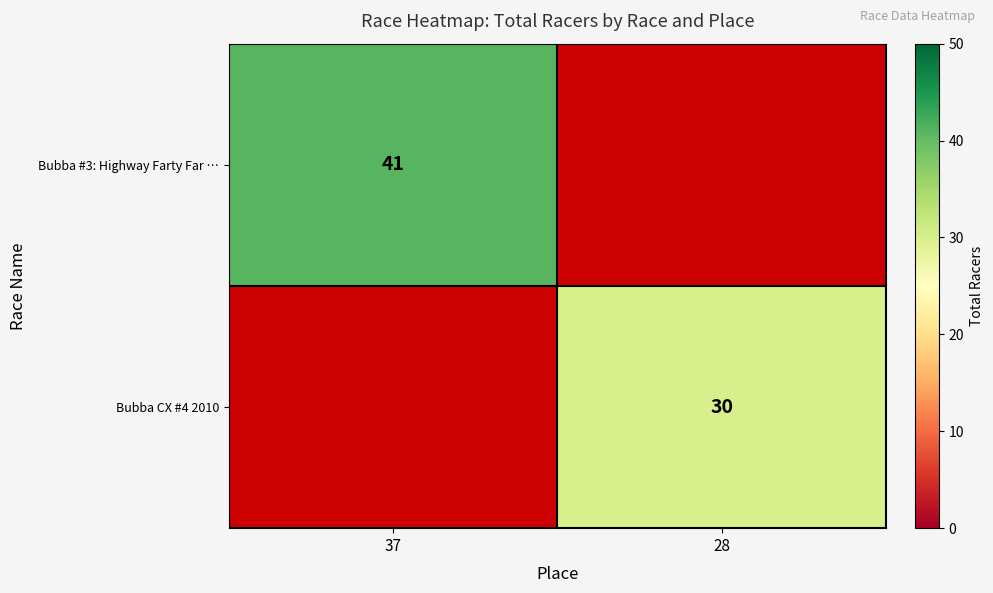

What is the smallest value displayed?

30.0